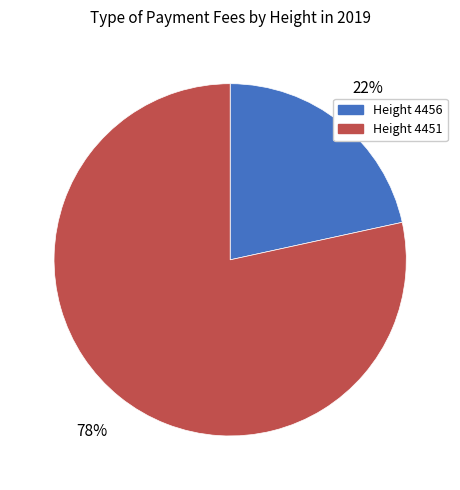

To the nearest percent, what is the average slice percentage?

50%